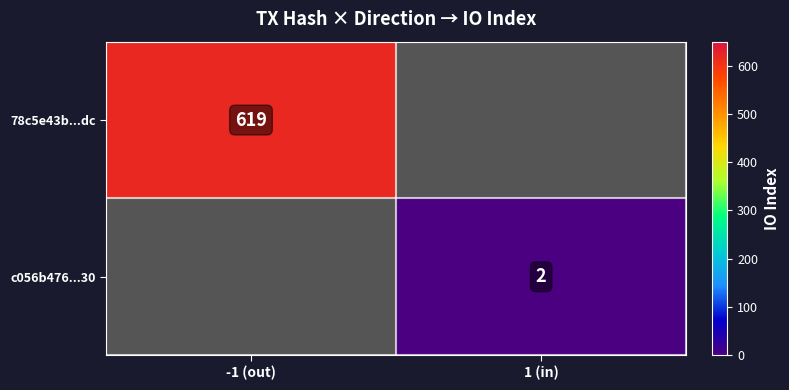

True or false: c056b476...30 has a value of 2 at 1 (in).

True